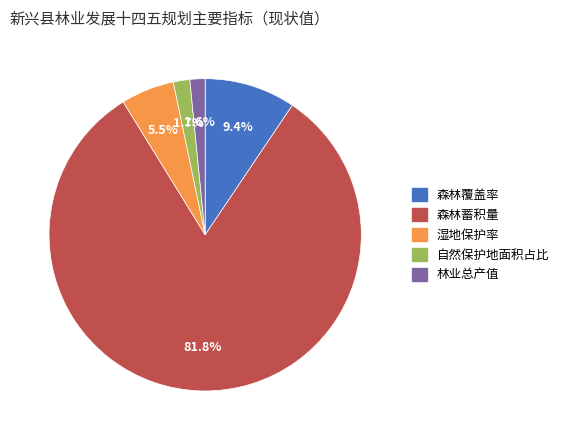

What is the total percentage of 自然保护地面积占比 and 森林覆盖率?

11.1%